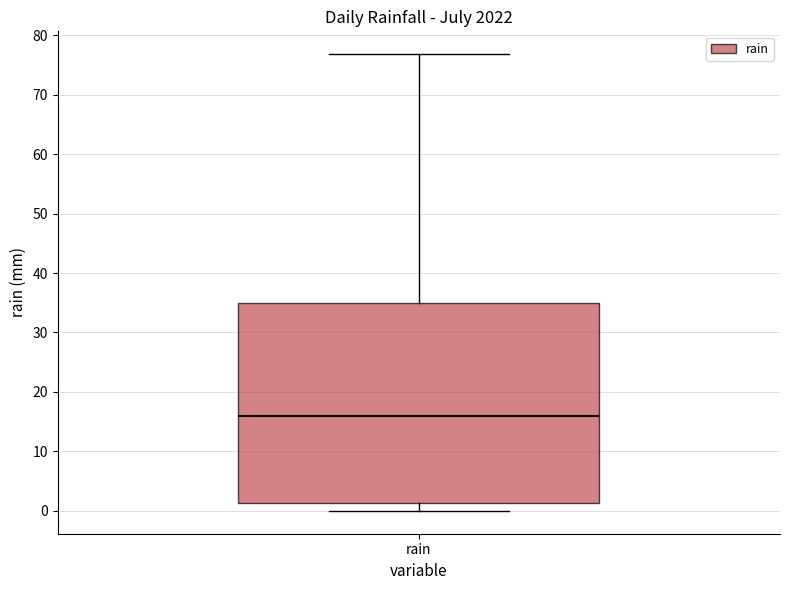

Transcribe this box plot: give where the median line is, the range the box spans, and where the two whiskers end, as read against the y-axis. The values are not printed on the chart, so give them approximately, as read against the axis.

median 16, box 1 to 35, whiskers 0 to 77